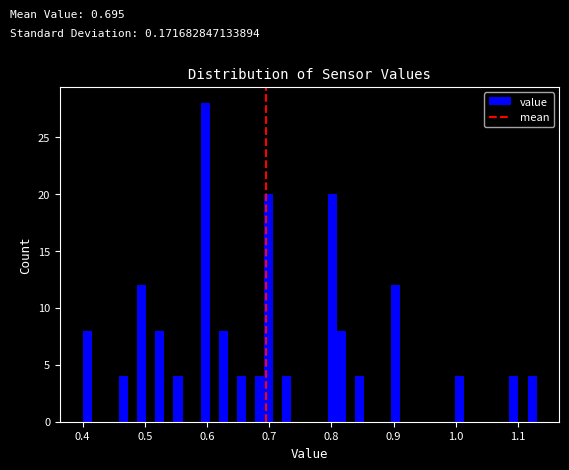

Read against the x-axis, roughly where is the centre of the tallest bar?

0.60